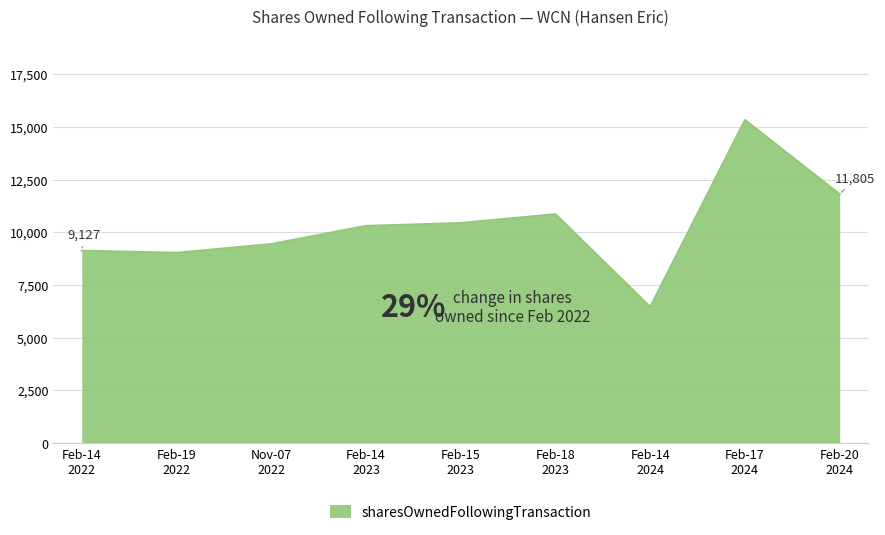

What is the minimum value shown in the chart?

6460